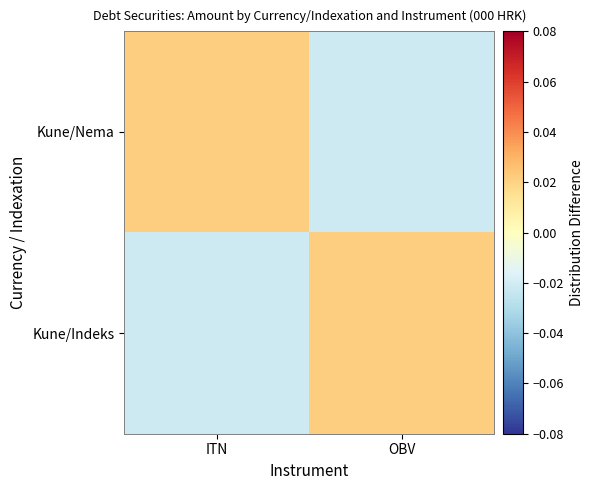

Rank the series at OBV from lowest to highest value.

Kune/Nema, Kune/Indeks